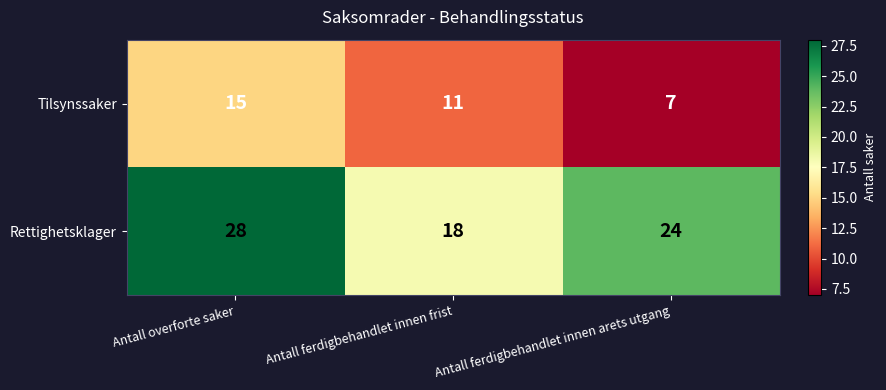

Reading left to right, what are all the values shown in this chart?

Tilsynssaker: Antall overforte saker=15	Antall ferdigbehandlet innen frist=11	Antall ferdigbehandlet innen arets utgang=7
Rettighetsklager: Antall overforte saker=28	Antall ferdigbehandlet innen frist=18	Antall ferdigbehandlet innen arets utgang=24